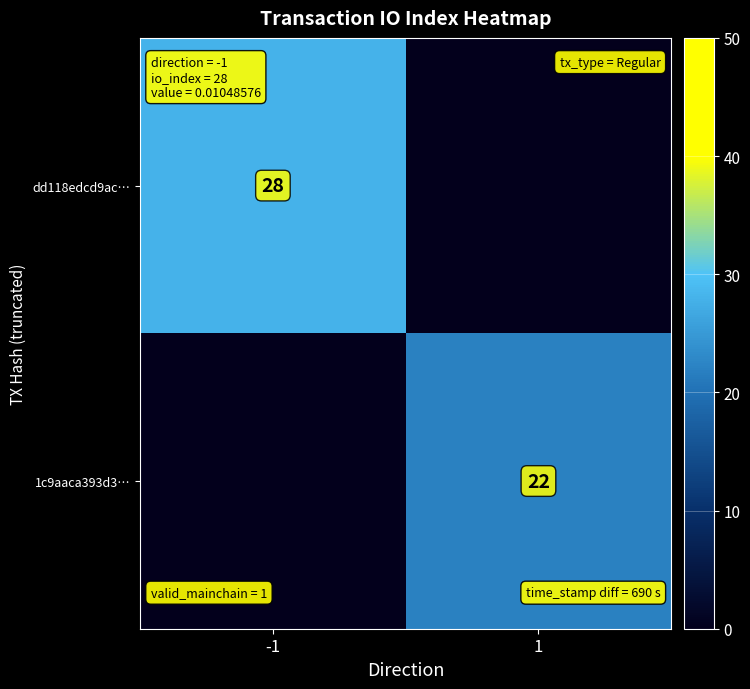

True or false: 1c9aaca393d3… has a value of 22 at 1.

True